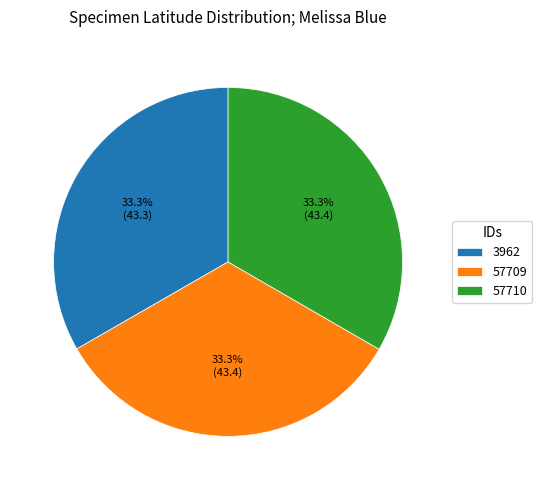

Approximately how many times larger is the value at 3962 compared to 57710?

1.0